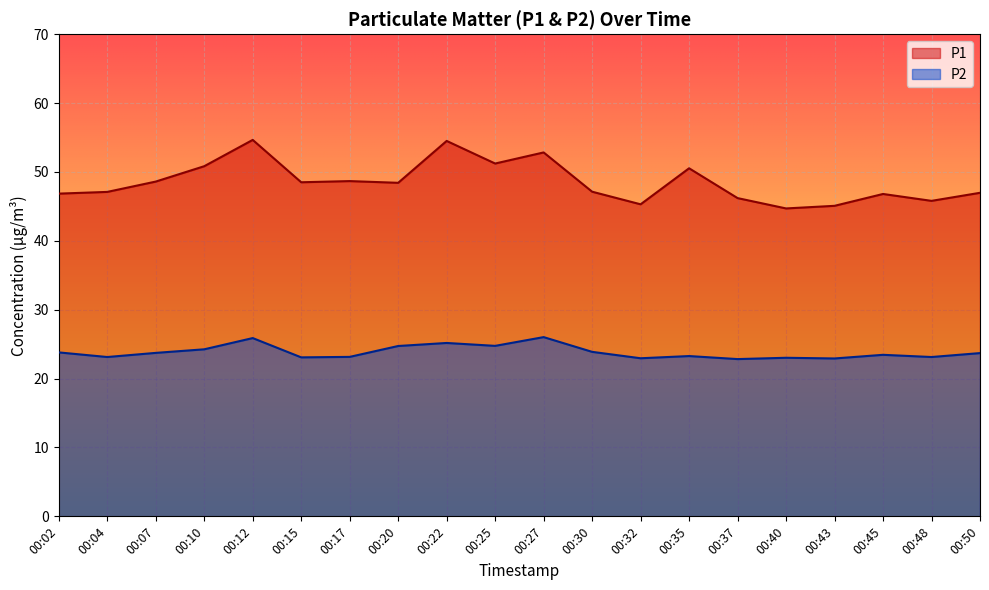

Reading left to right, transcribe all the data shown in this chart.

P1: 00:02=46.9	00:04=47.1	00:07=48.6	00:10=50.8	00:12=54.6	00:15=48.5	00:17=48.7	00:20=48.4	00:22=54.5	00:25=51.2	00:27=52.8	00:30=47.1	00:32=45.3	00:35=50.5	00:37=46.2	00:40=44.7	00:43=45.1	00:45=46.8	00:48=45.8	00:50=47.0
P2: 00:02=23.8	00:04=23.1	00:07=23.7	00:10=24.2	00:12=25.9	00:15=23.1	00:17=23.1	00:20=24.7	00:22=25.2	00:25=24.8	00:27=26.0	00:30=23.9	00:32=22.9	00:35=23.3	00:37=22.8	00:40=23.0	00:43=22.9	00:45=23.4	00:48=23.1	00:50=23.7